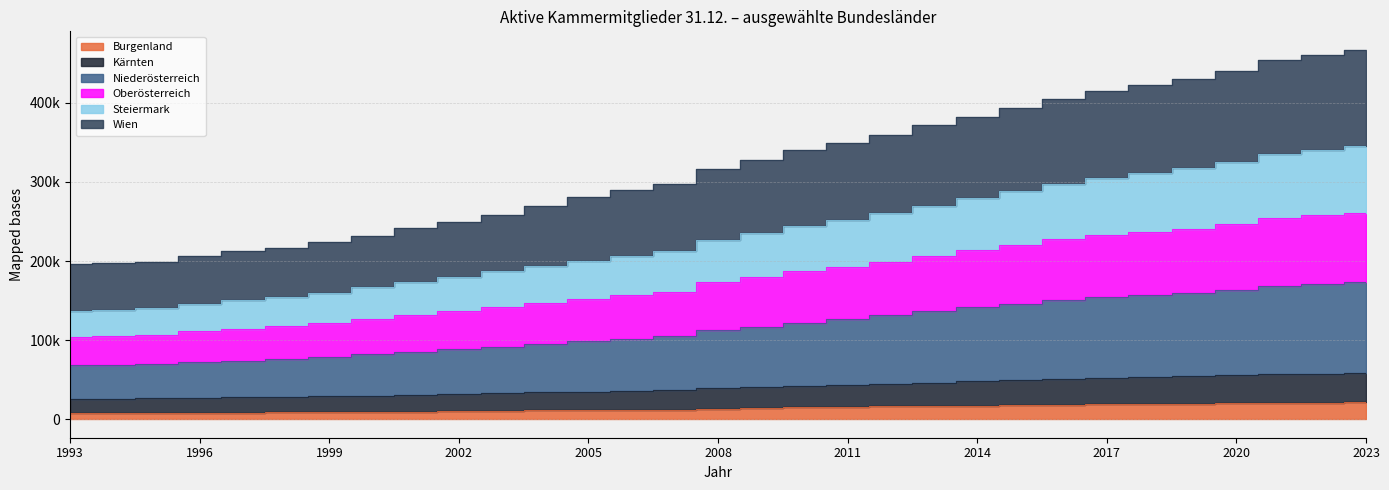

Where does the Burgenland series first go above 13409?

2009